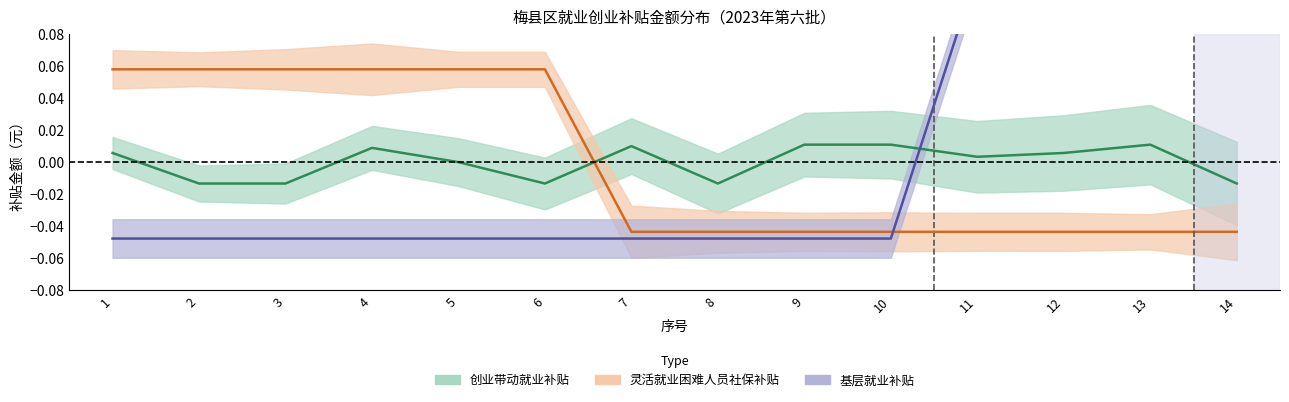

True or false: 灵活就业困难人员社保补贴 has more than 2 interior local peaks.

False